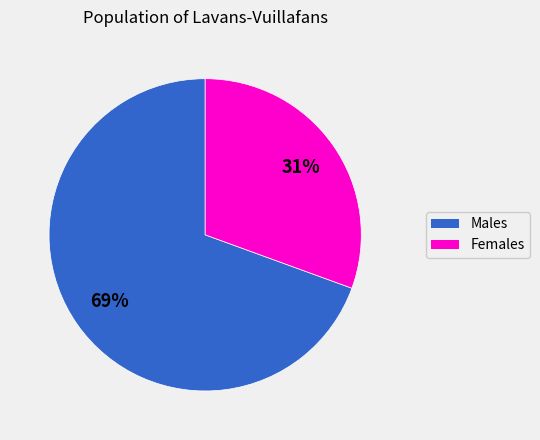

How many slices are in this pie chart?

2